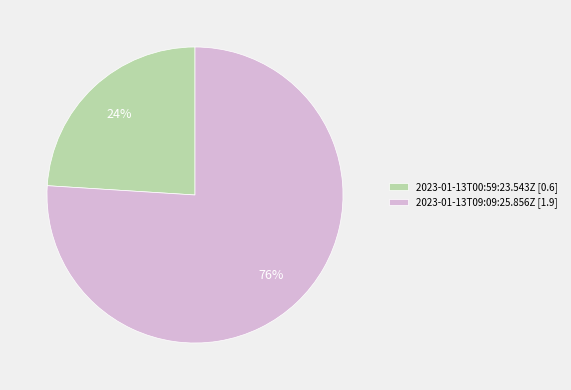

Is there any slice that represents more than half of the pie?

Yes